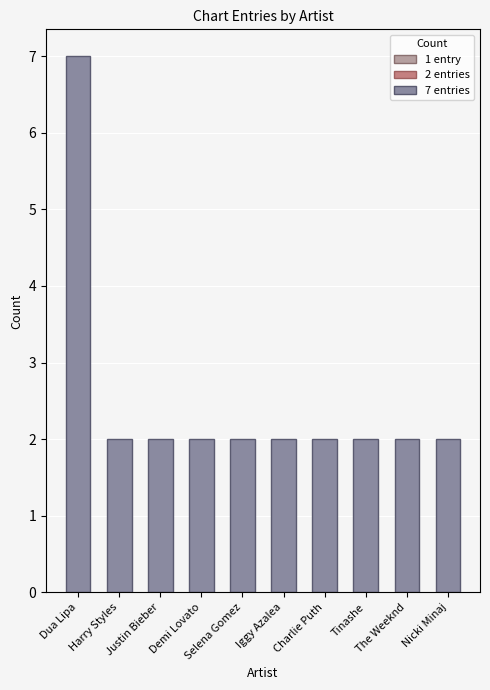

How many bars are there in total?

10